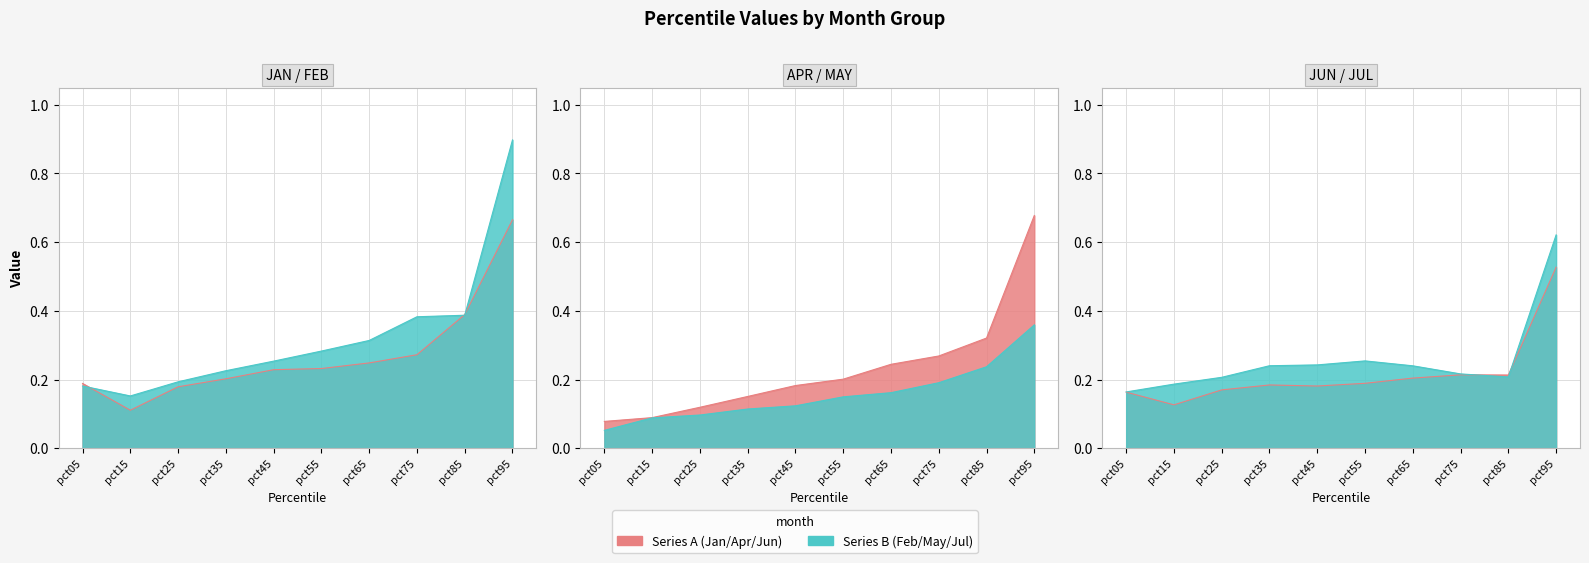

How many Jun values are between 0 and 1?

10